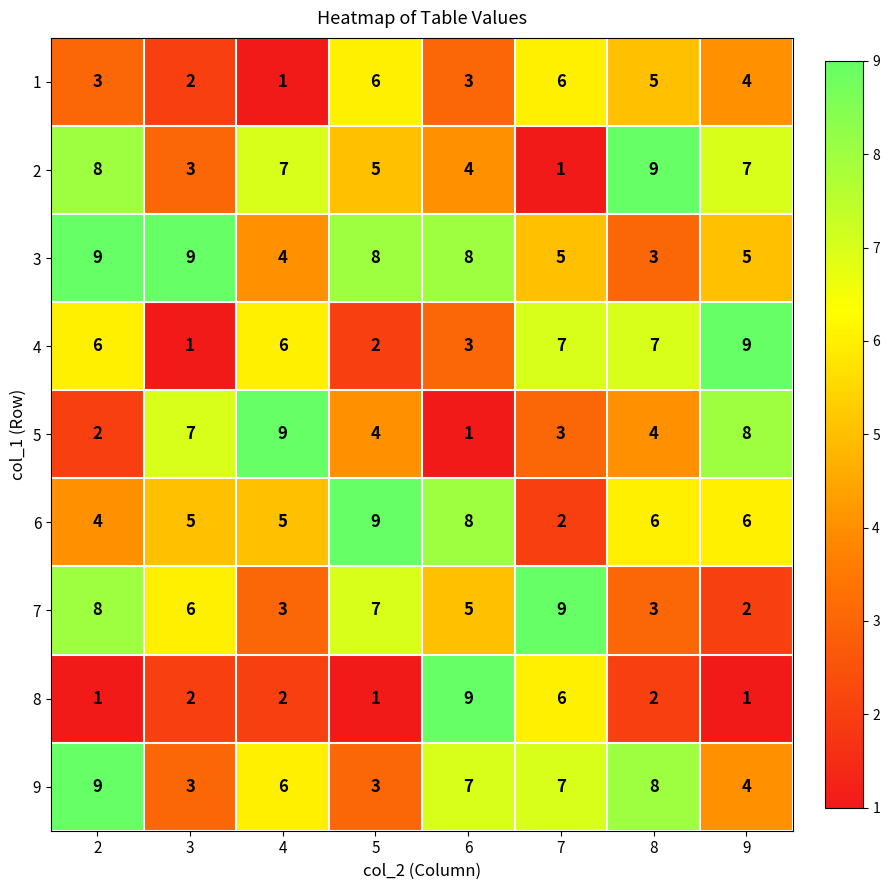

What is the spread (max minus min) of values at 2?

8